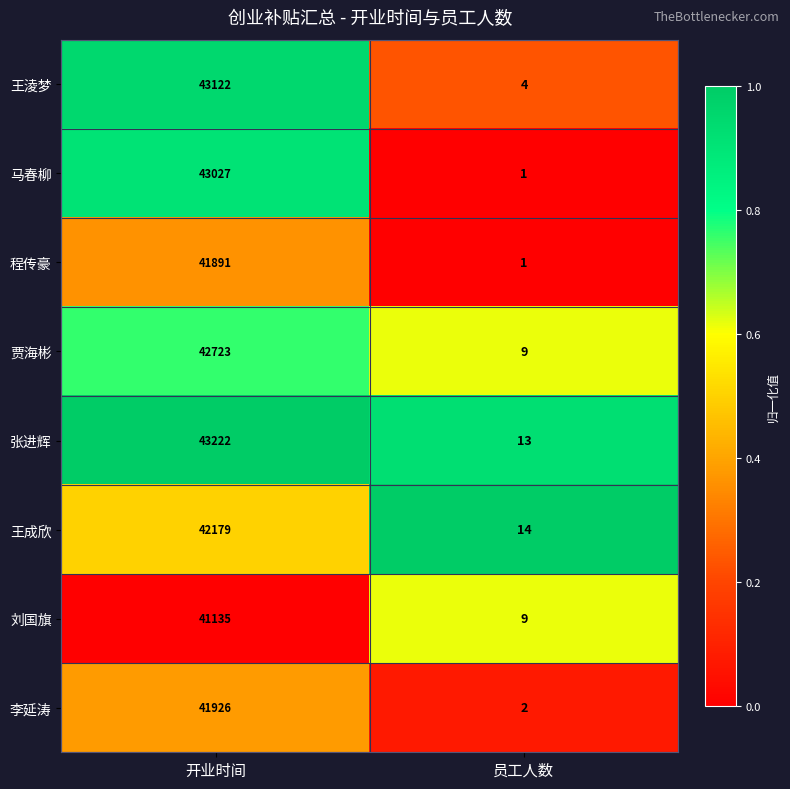

The value of 贾海彬 at 开业时间 is 42723. True or false?

True